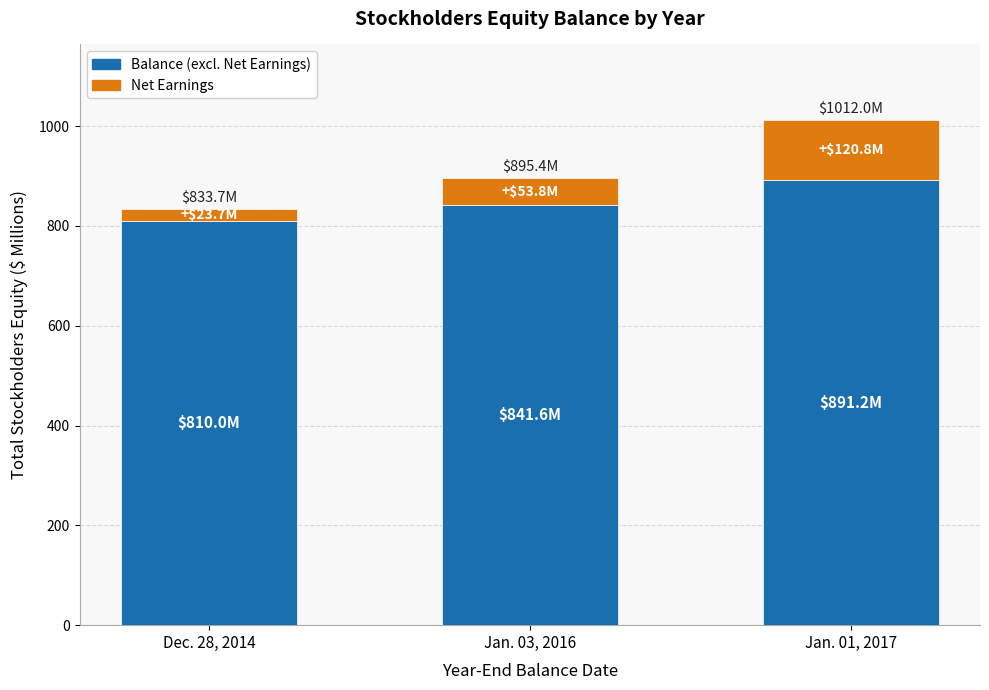

What is the total value across all series at Jan. 03, 2016?

895.4